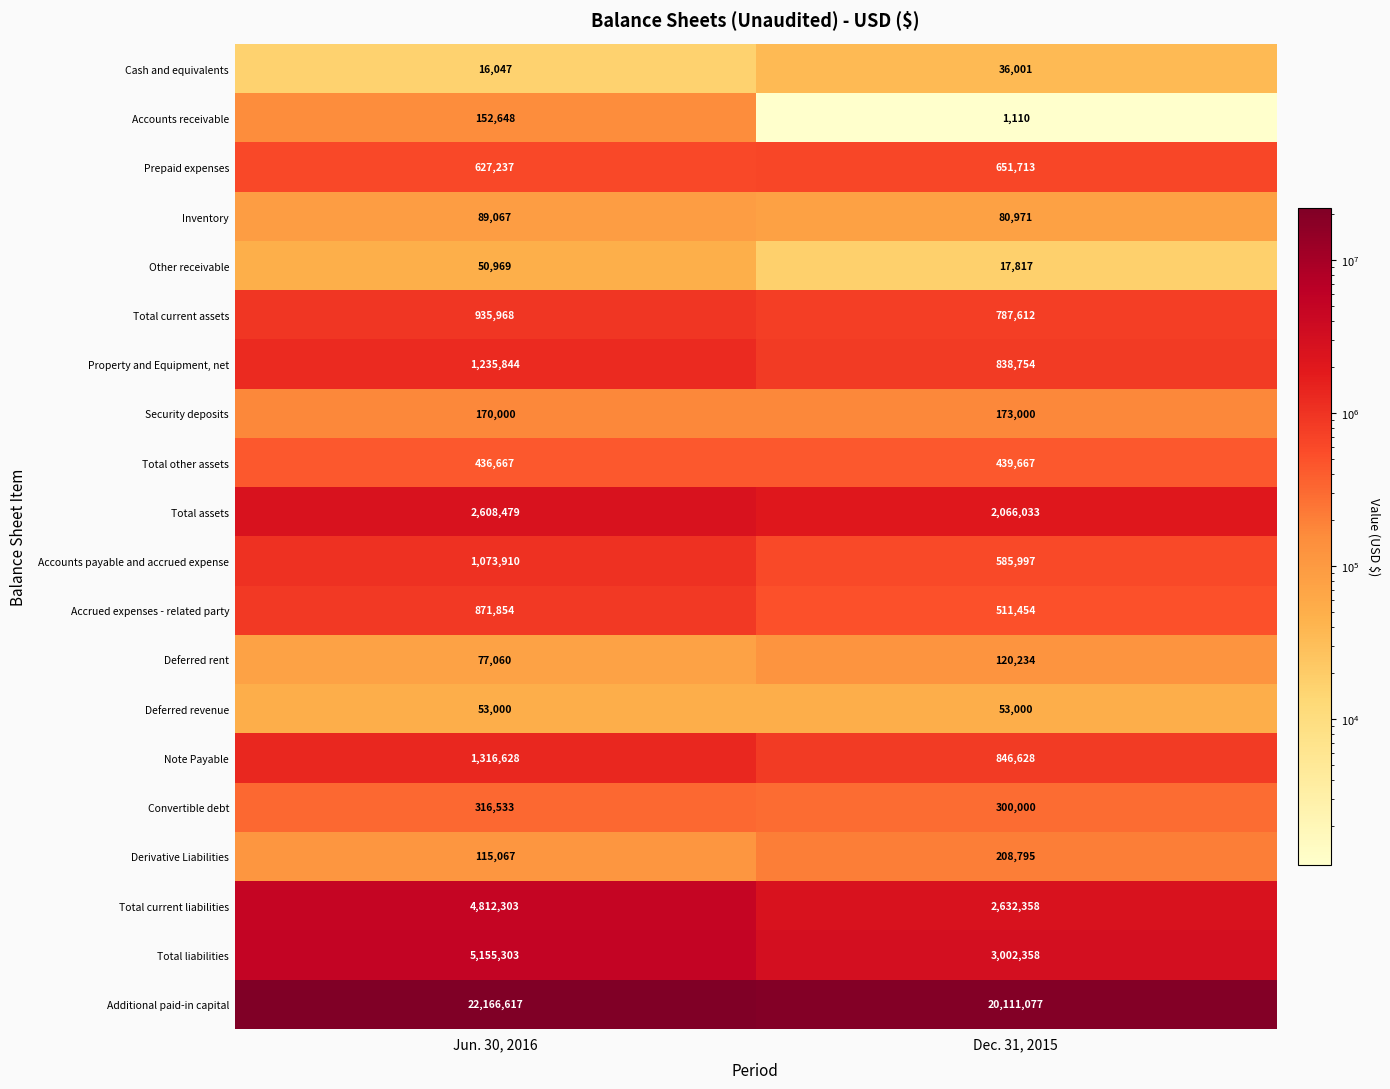

What is the approximate value of Accounts receivable at Jun. 30, 2016, to the nearest 10?

152650